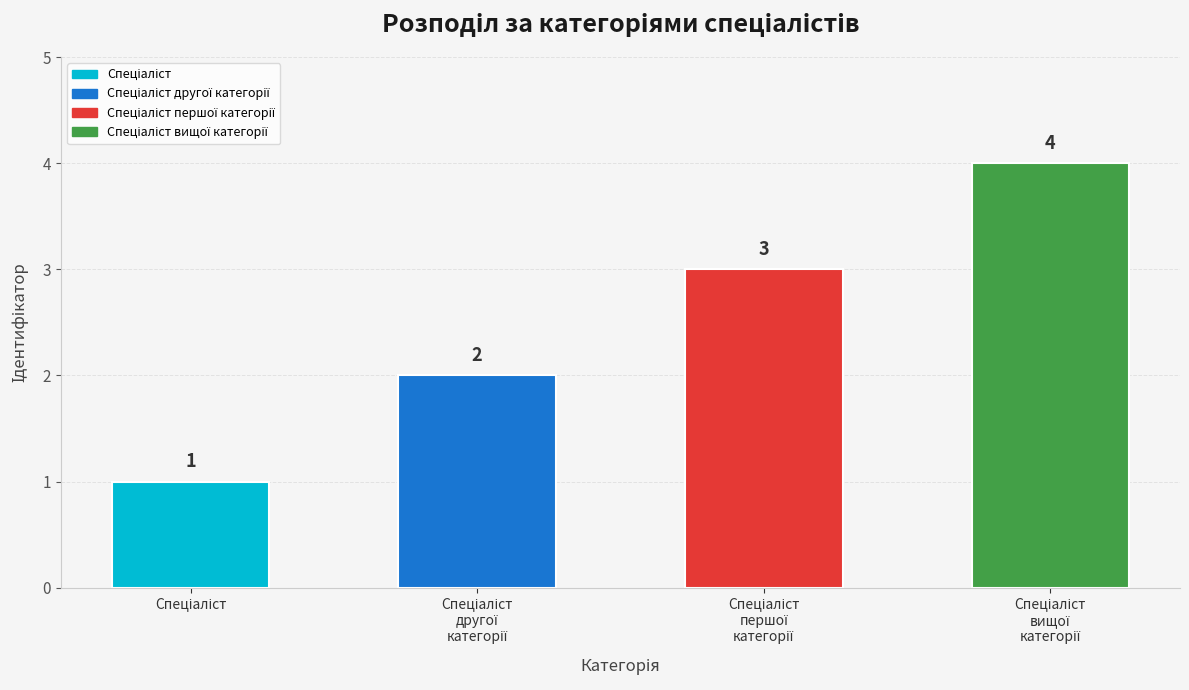

What is the greatest value displayed?

4